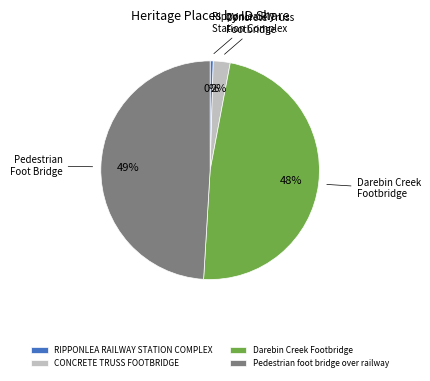

Does any single category account for the majority?

No